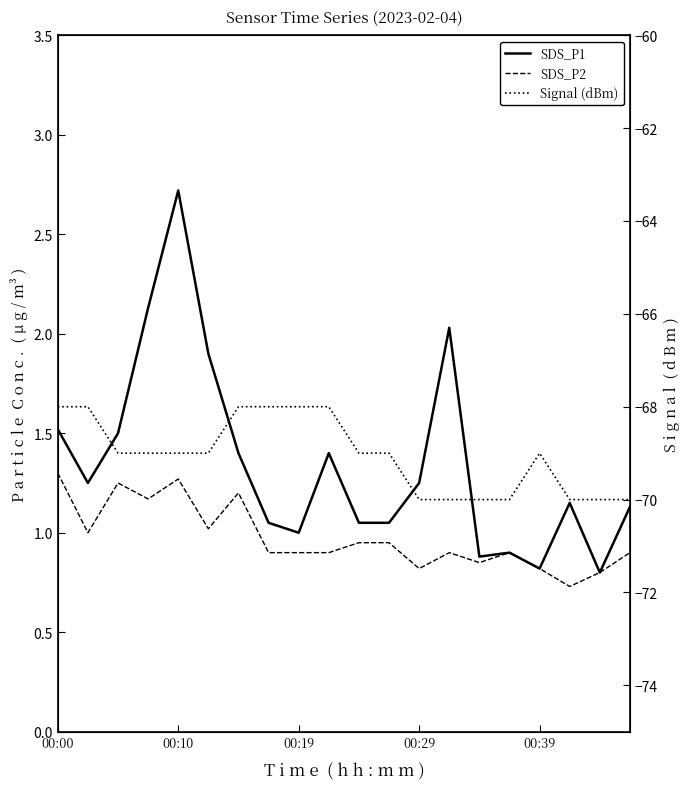

At how many categories does at least one series exceed -44?

20